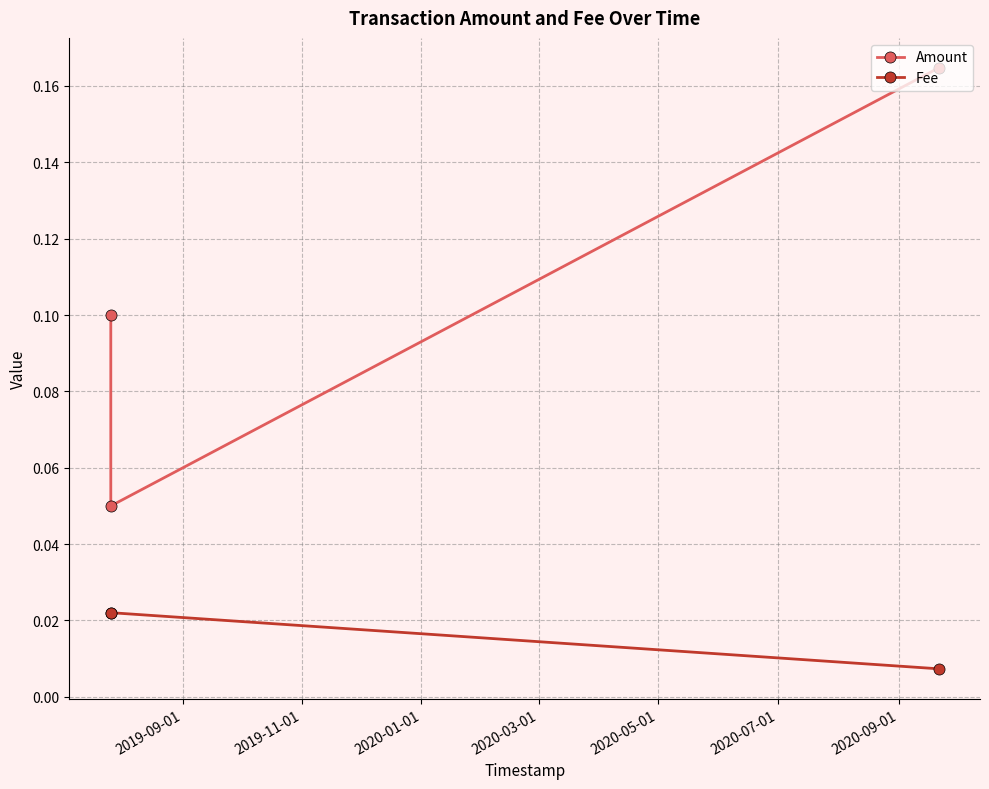

What is the value of the Amount point at the 1st from the left?

0.1